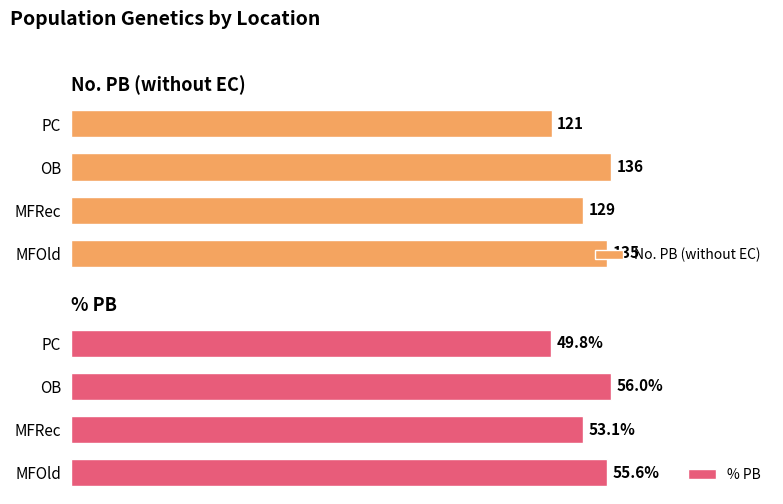

Where is % PB nearest to the value 52?

MFRec